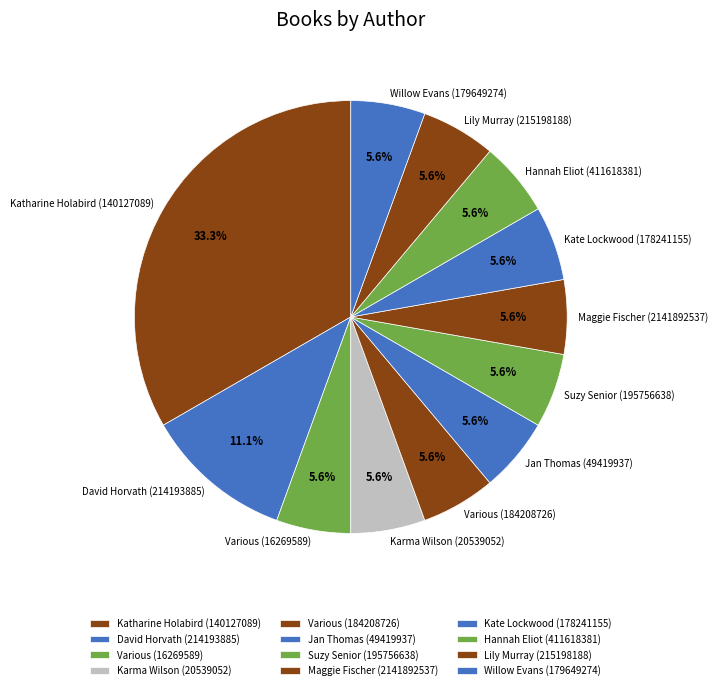

Is the sum of Maggie Fischer (2141892537) and David Horvath (214193885) greater than half?

No